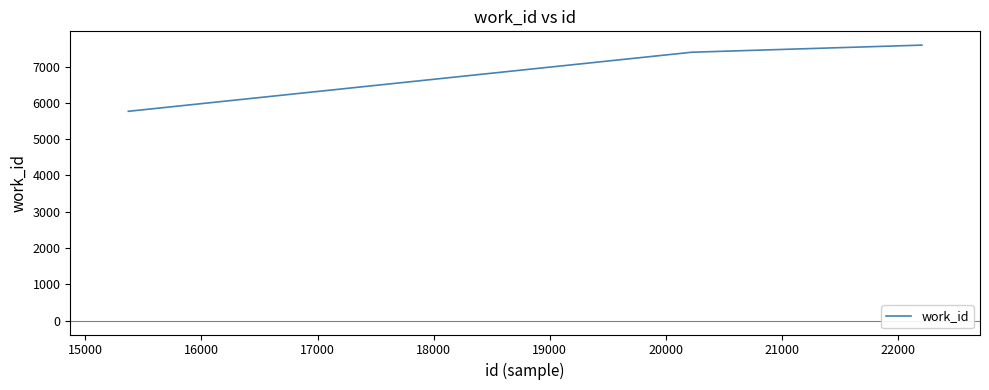

What is the minimum value shown in the chart?

5768